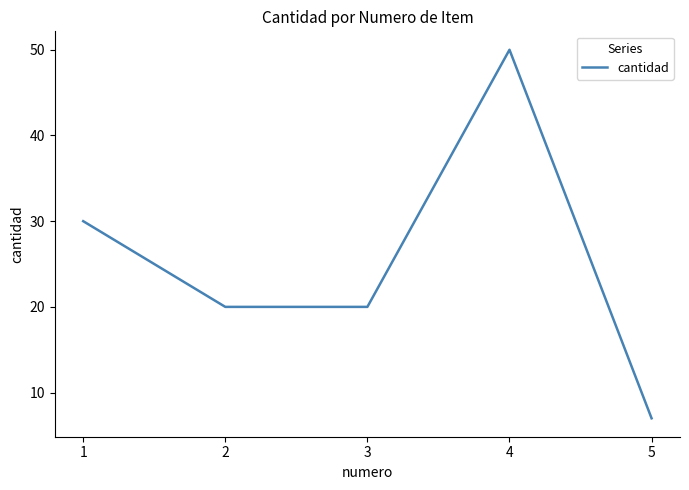

True or false: the data has more than 0 interior local peaks.

True